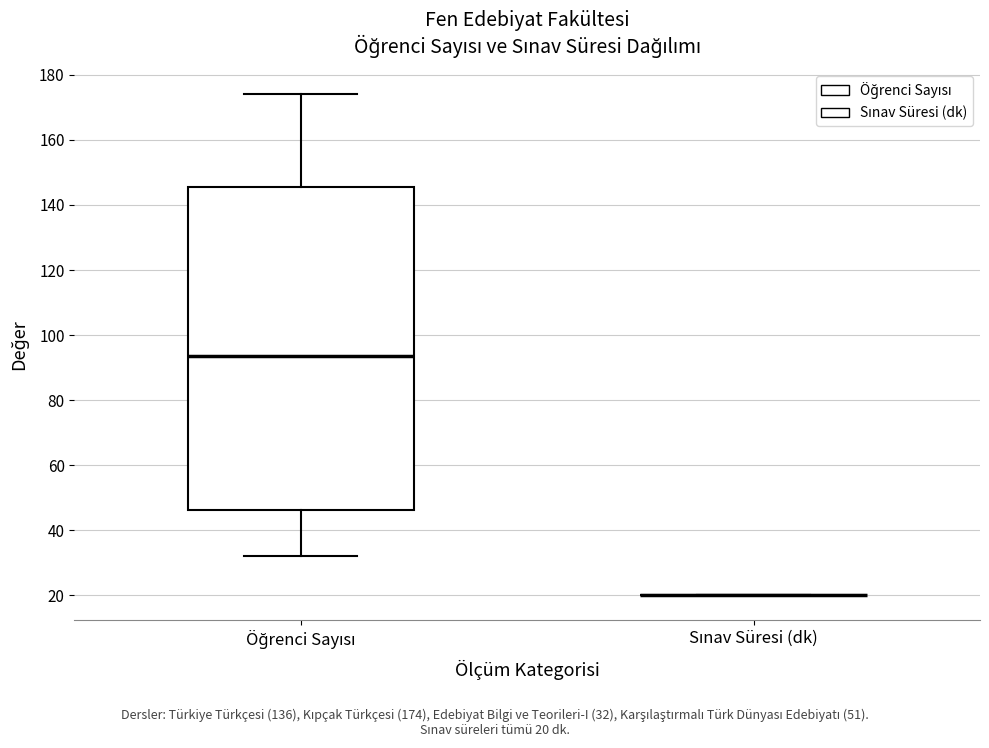

Reading left to right, transcribe this box plot: for each box, give where its median line is, the range the box spans, and where its two whiskers end, as read against the y-axis. The values are not printed on the chart, so give them approximately, as read against the axis.

Öğrenci Sayısı: median 94, box 46 to 146, whiskers 32 to 174
Sınav Süresi (dk): box collapsed to a line at 20, whiskers 20 to 20